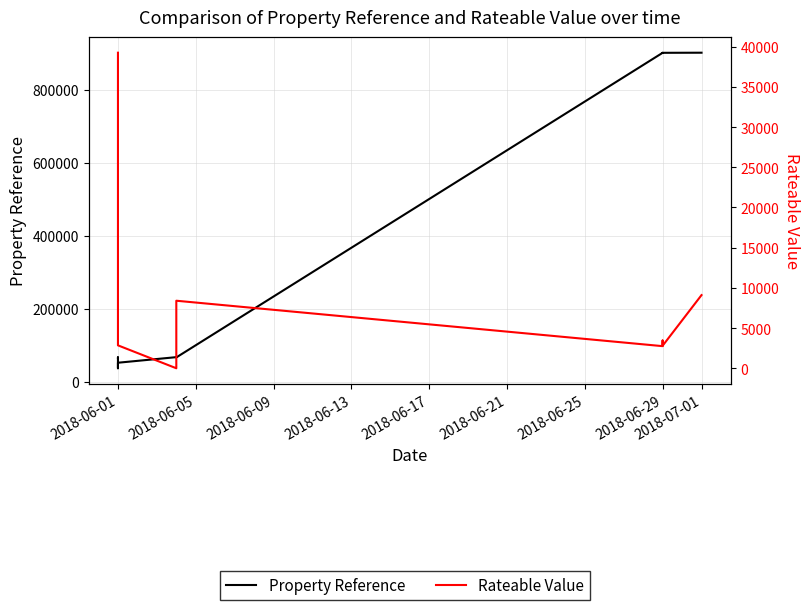

Does the chart display data point markers on the line(s)?

No